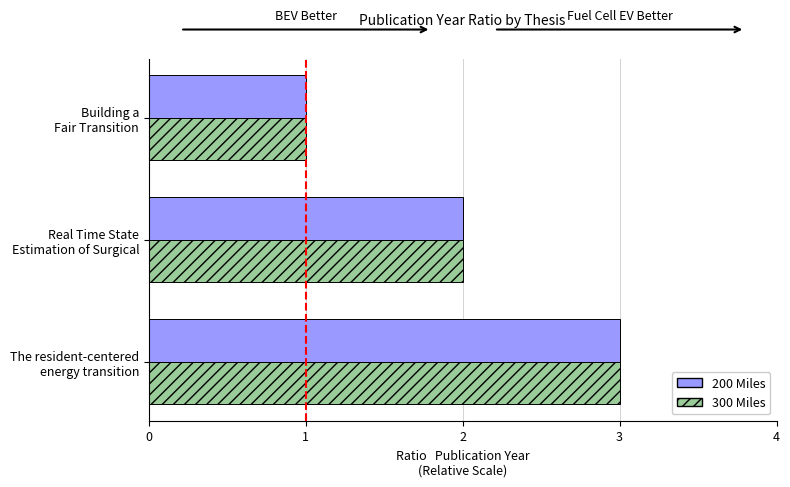

What is the highest value of the 300 Miles series?

3